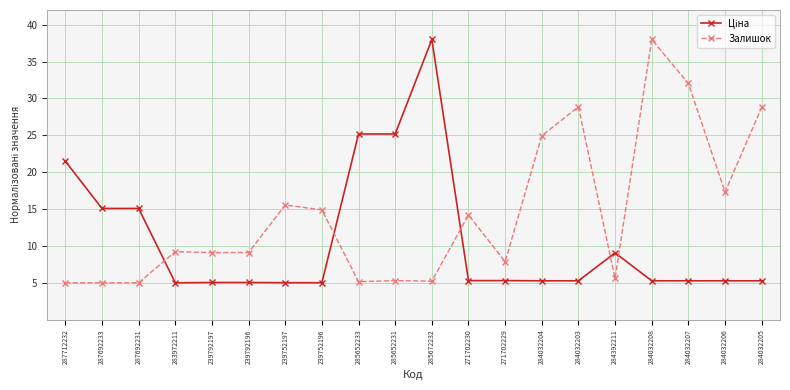

What is the difference between the second highest and minimum values in the Залишок series?

27.0